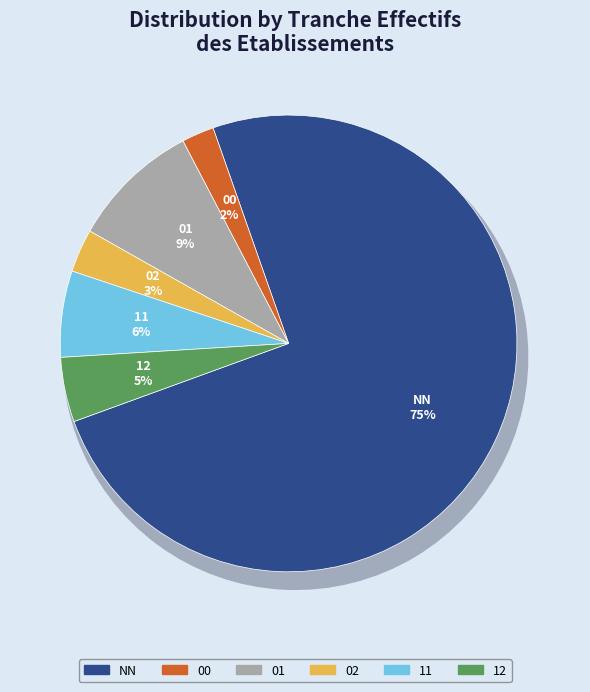

What is the largest slice in the pie chart?

NN